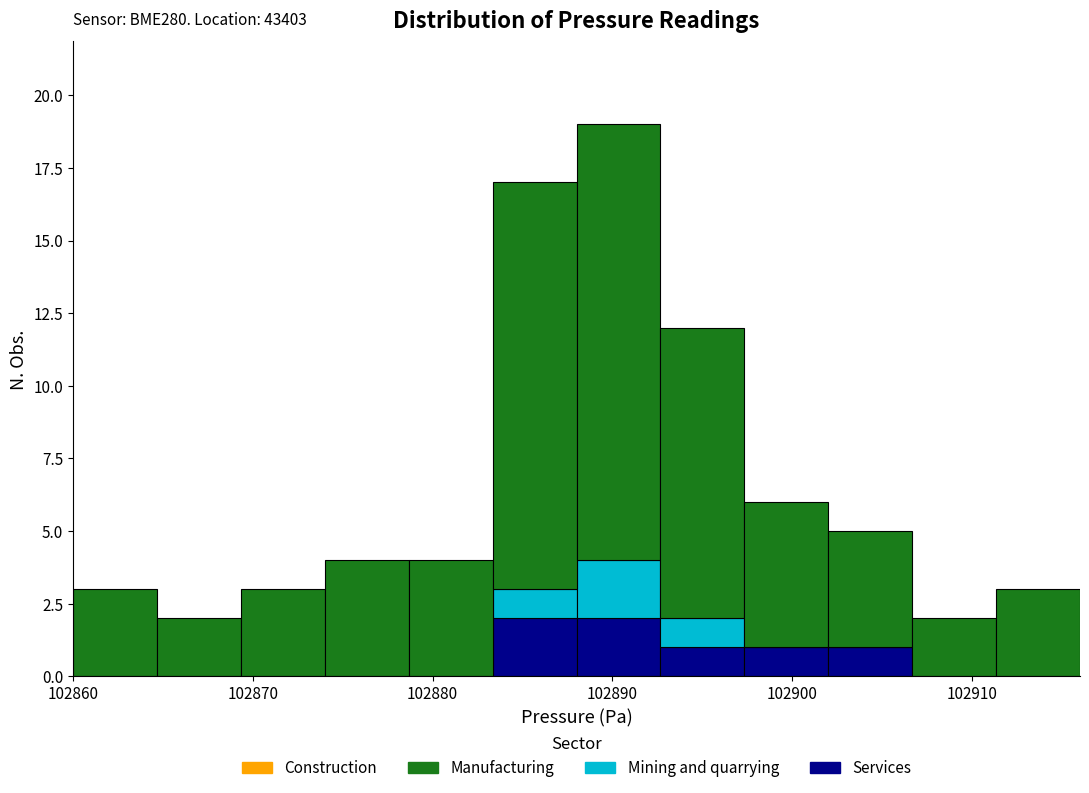

Which range on the x-axis has the tallest stacked bar (by total height)?

102888 to 102893